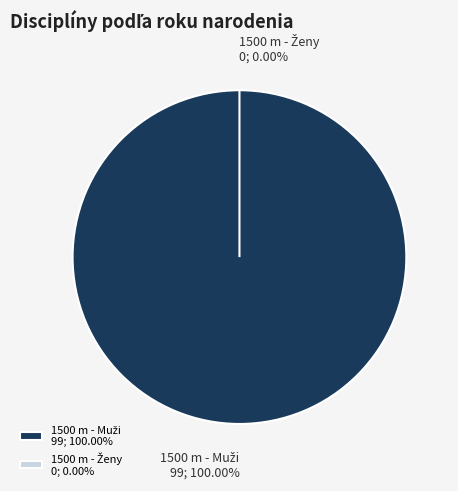

Which slice is the largest?

1500 m - Muži